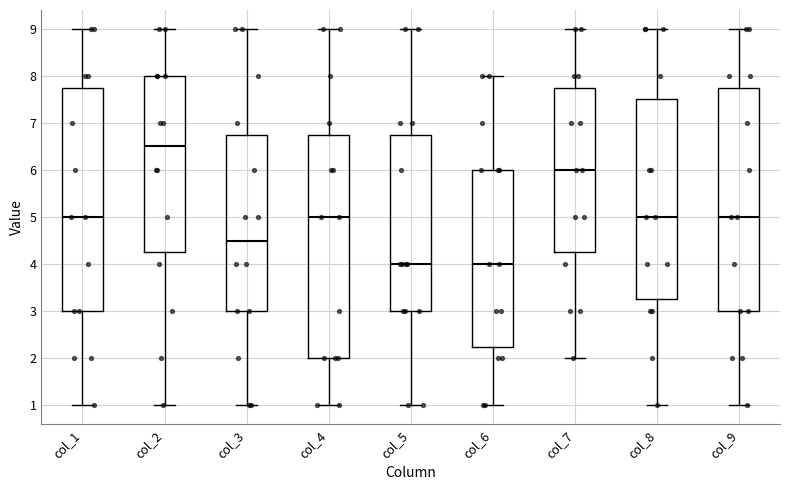

Which box's median line is the highest?

col_2